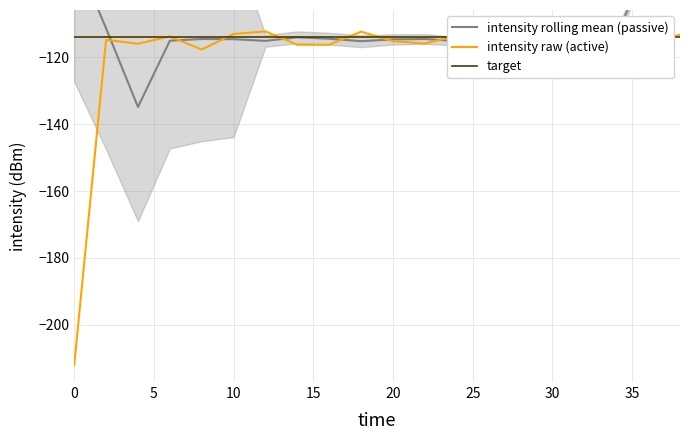

Does the chart have visible grid lines?

Yes